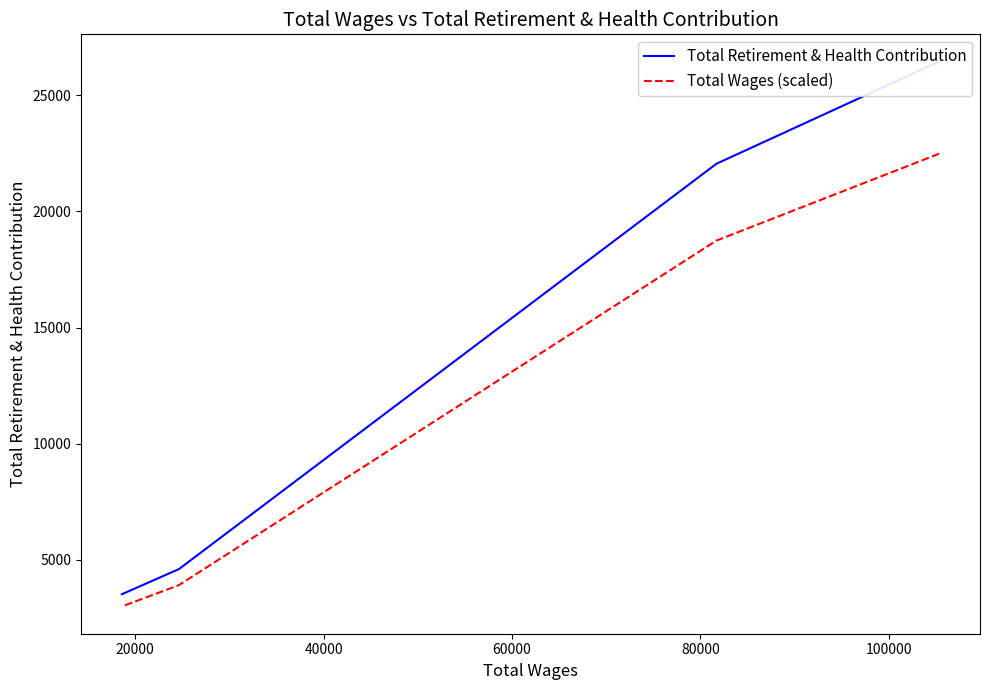

True or false: Total Retirement & Health Contribution has more than 2 interior local peaks.

False